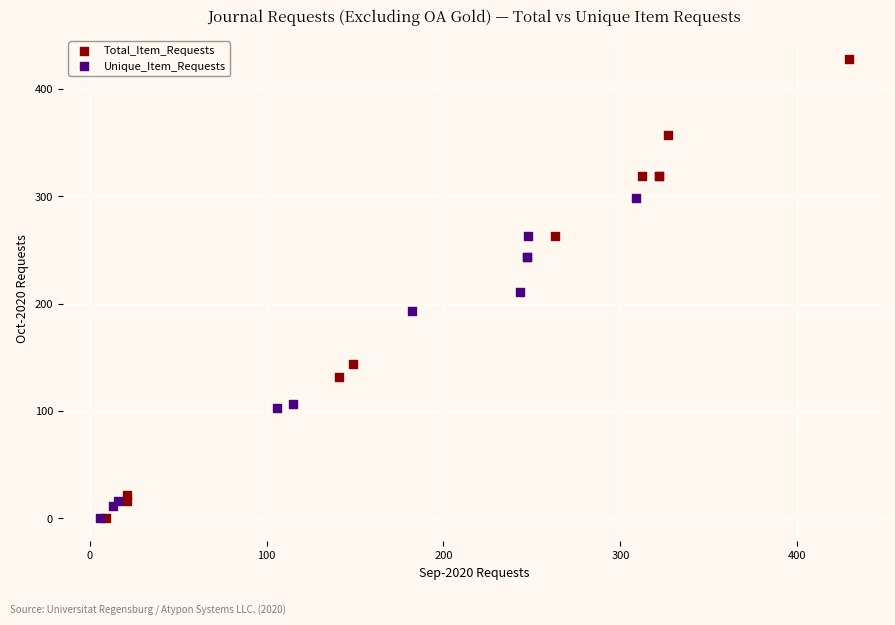

What are all the series names shown in the legend?

Total_Item_Requests, Unique_Item_Requests